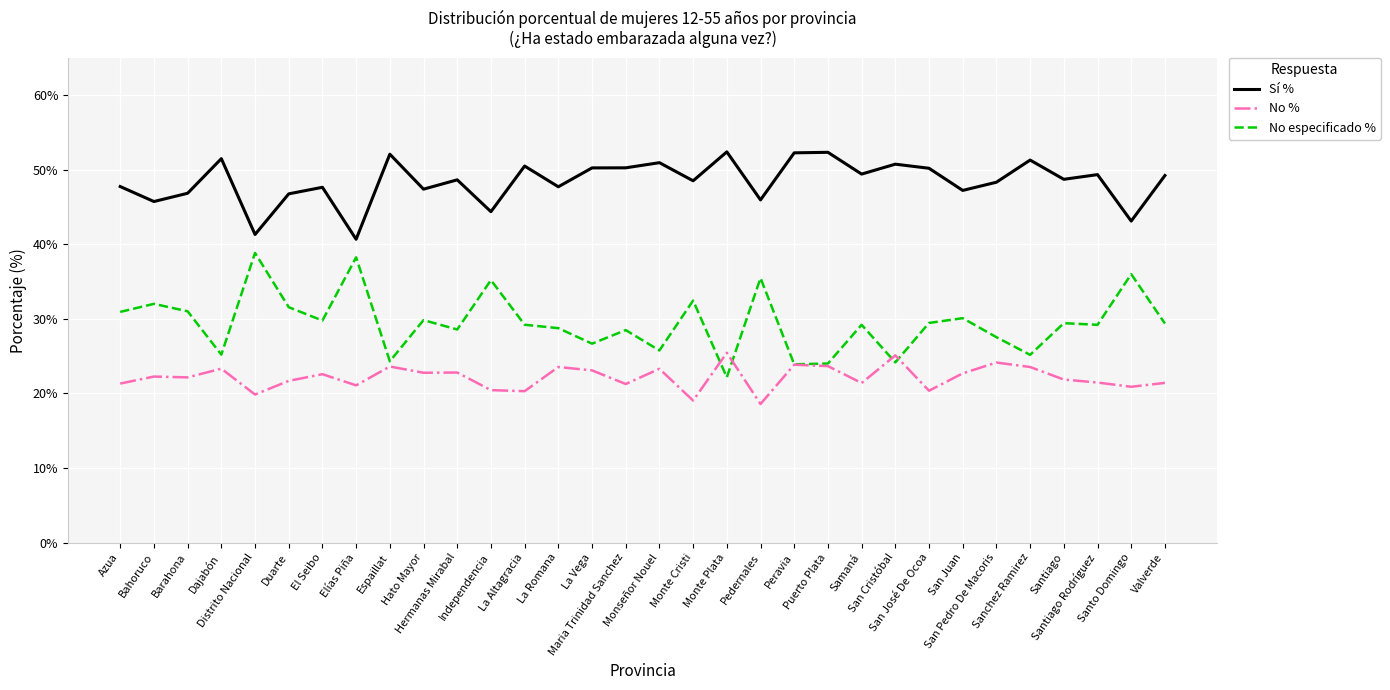

Read the Sí % value at La Altagracia.

50.5